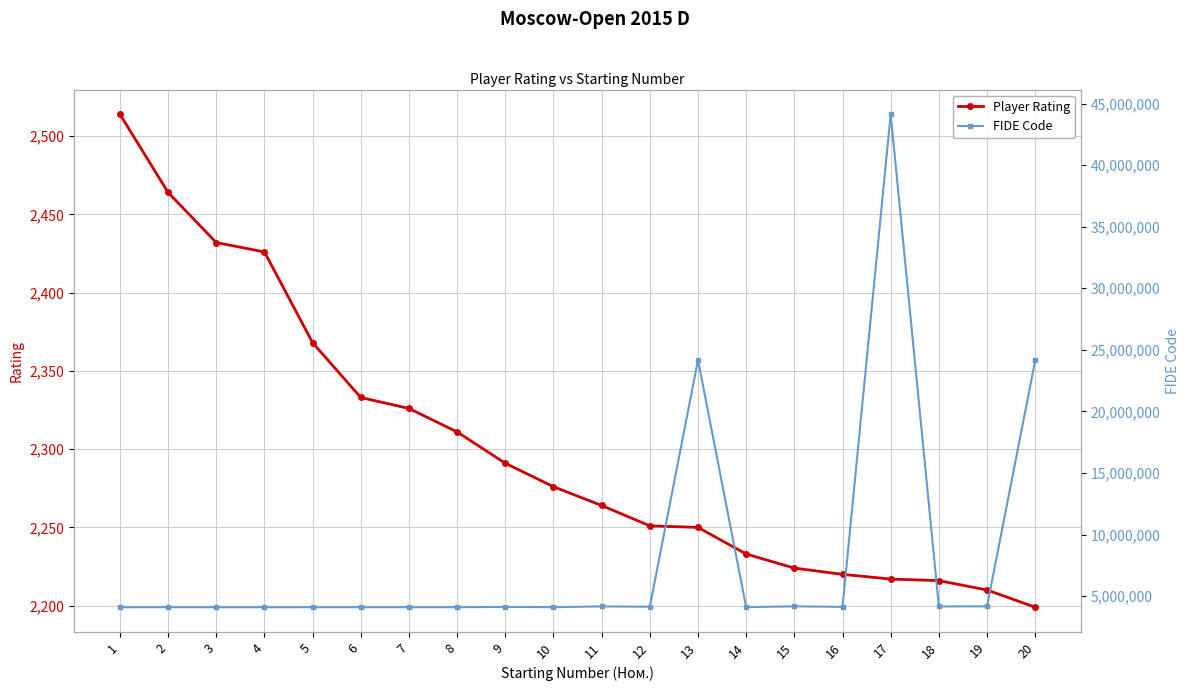

True or false: Player Rating and FIDE Code cross at least once.

False